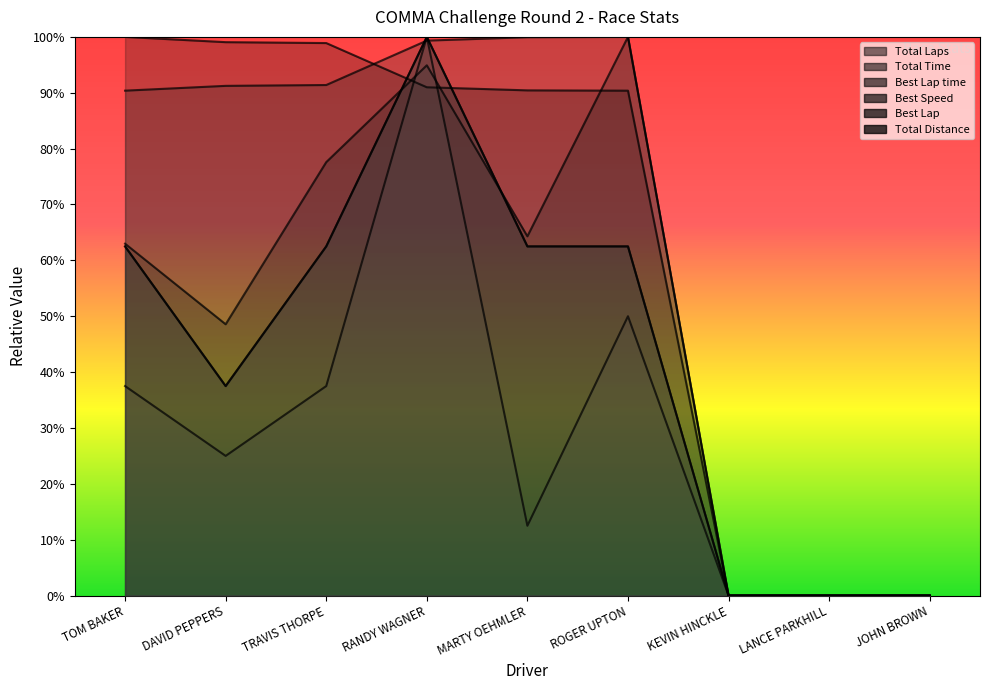

Which has a higher value, MARTY OEHMLER or LANCE PARKHILL?

MARTY OEHMLER